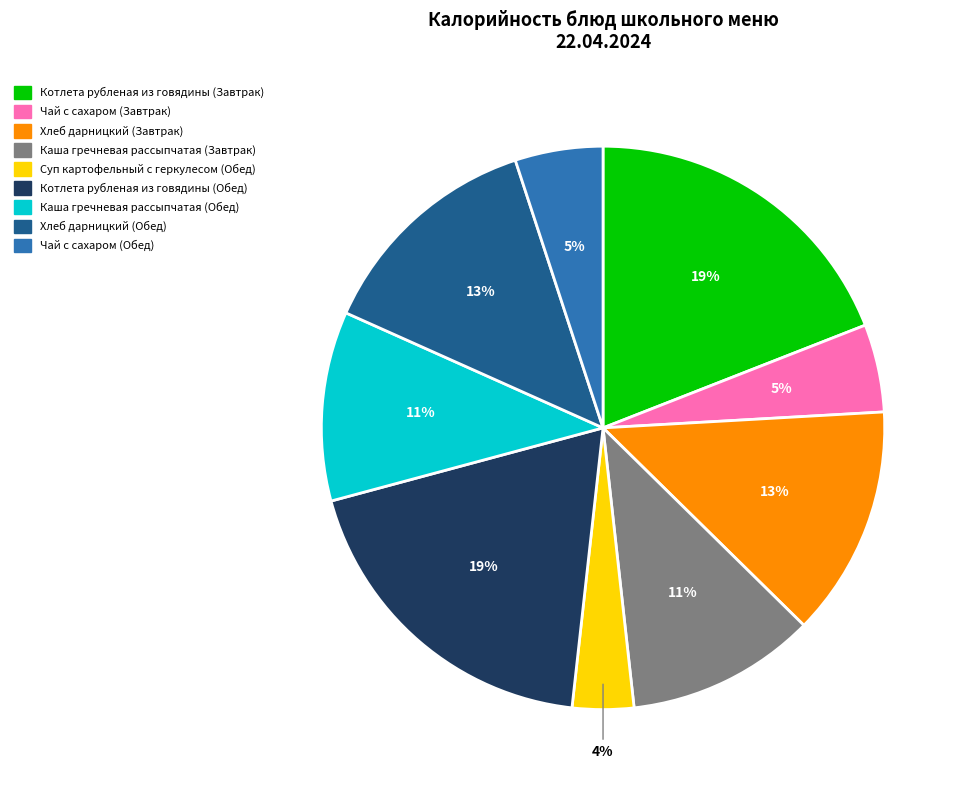

To the nearest percent, what is the difference between the Чай с сахаром (Обед) and Каша гречневая рассыпчатая (Завтрак) slice percentages?

6%